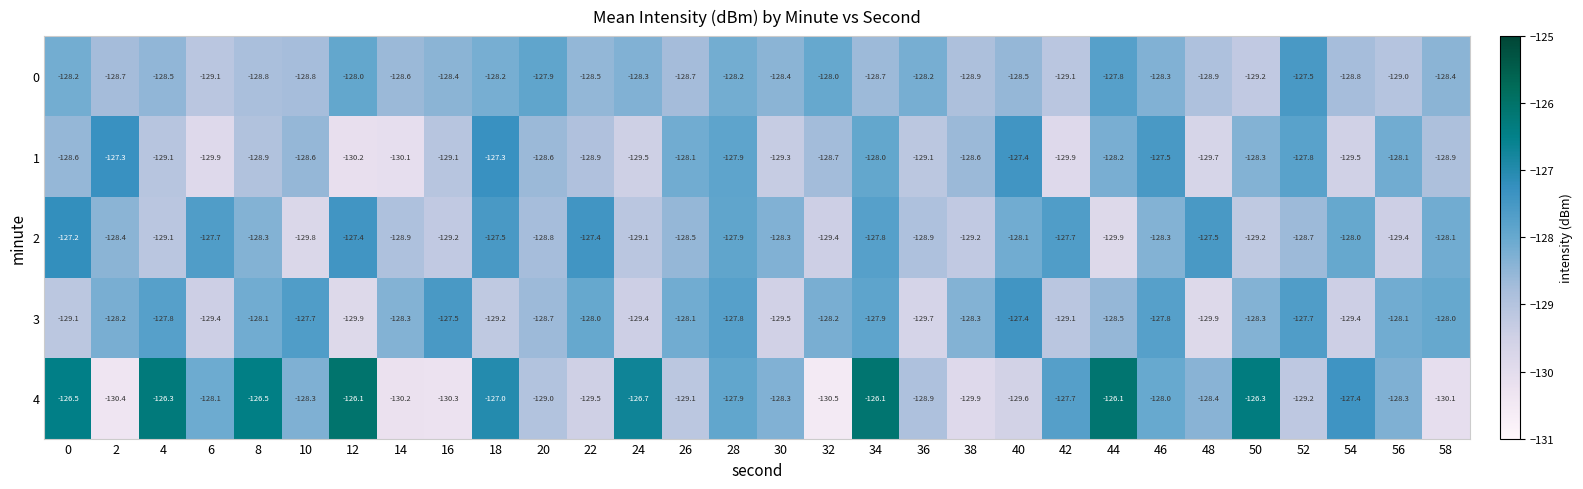

Rank the series at 34 from highest to lowest value.

4, 2, 3, 1, 0